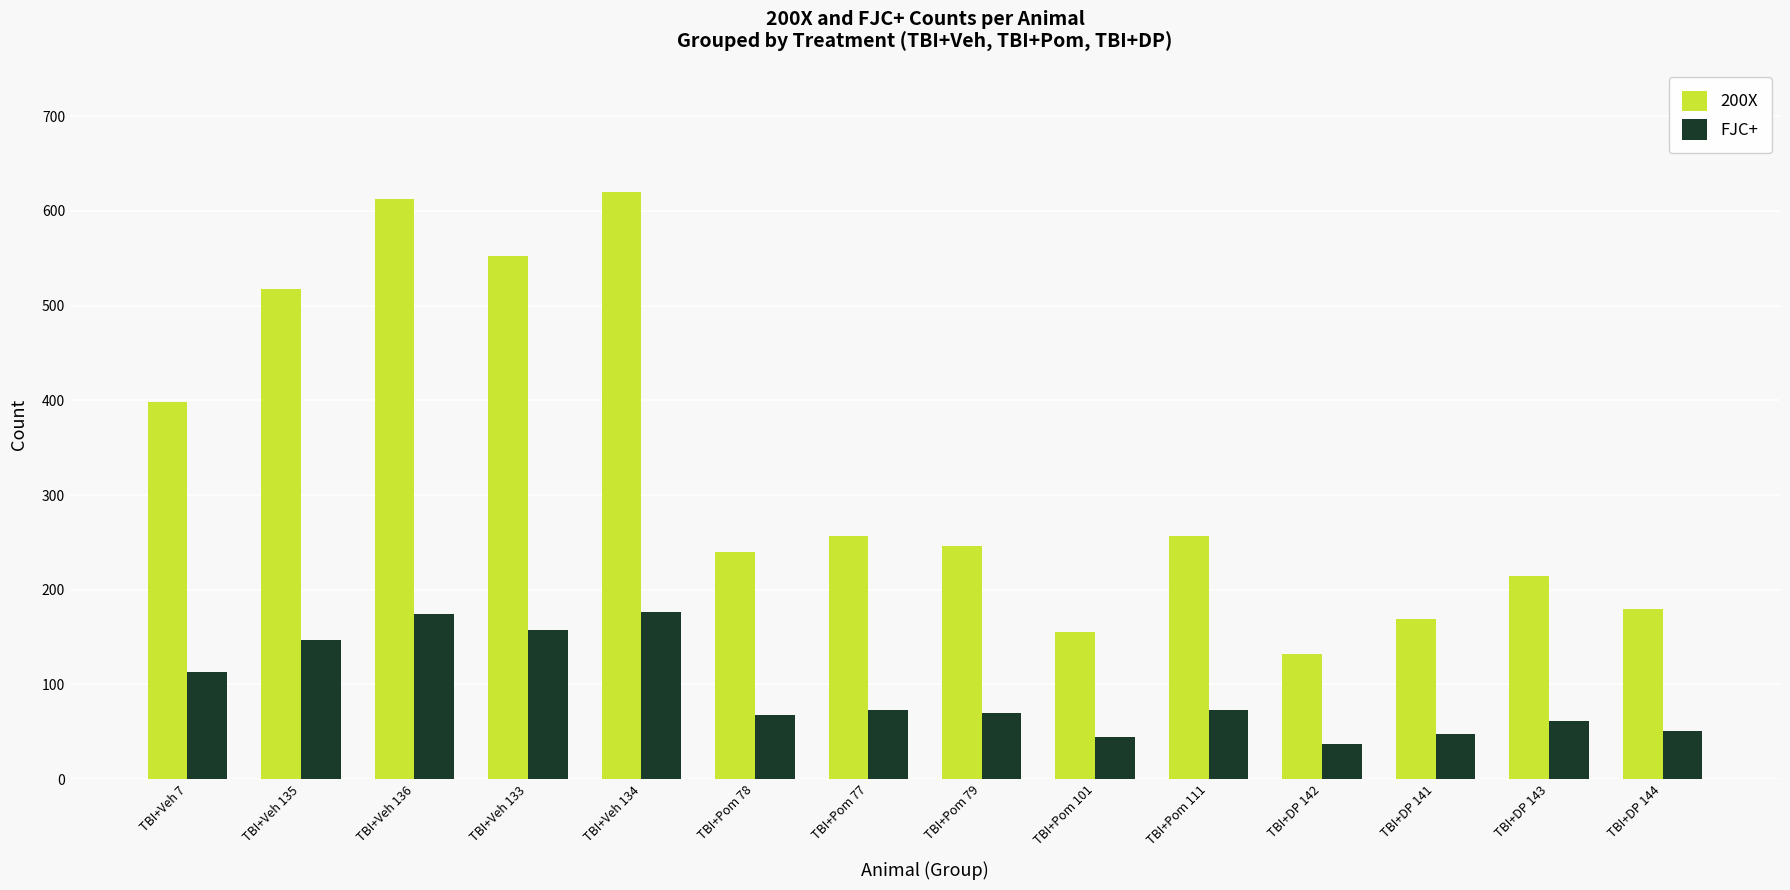

Which series has the largest total across all categories?

200X